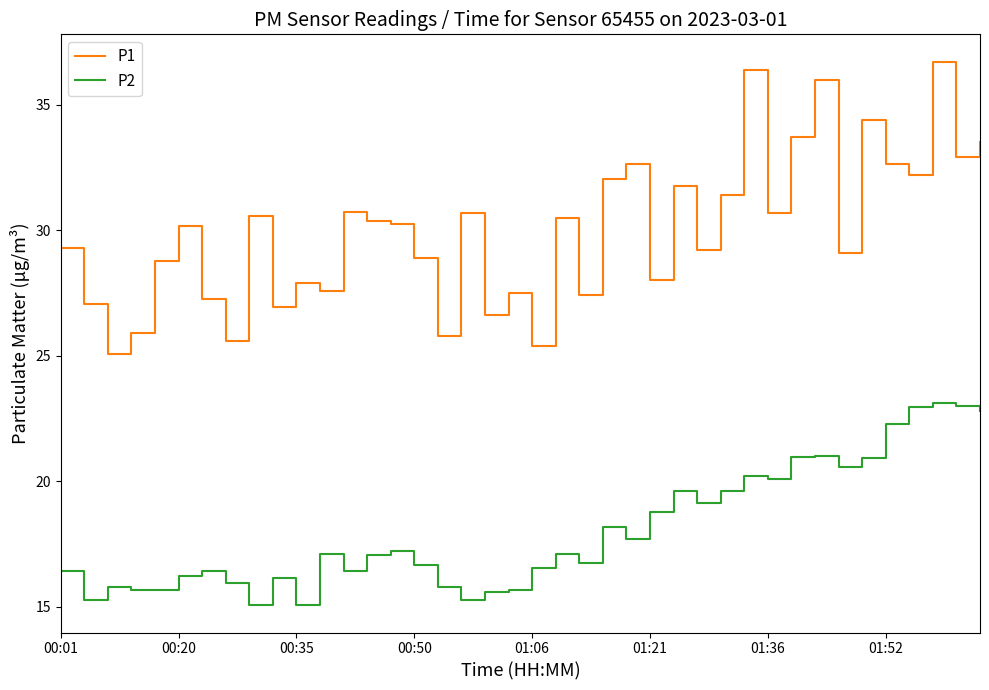

Which series has the widest spread of values?

P1